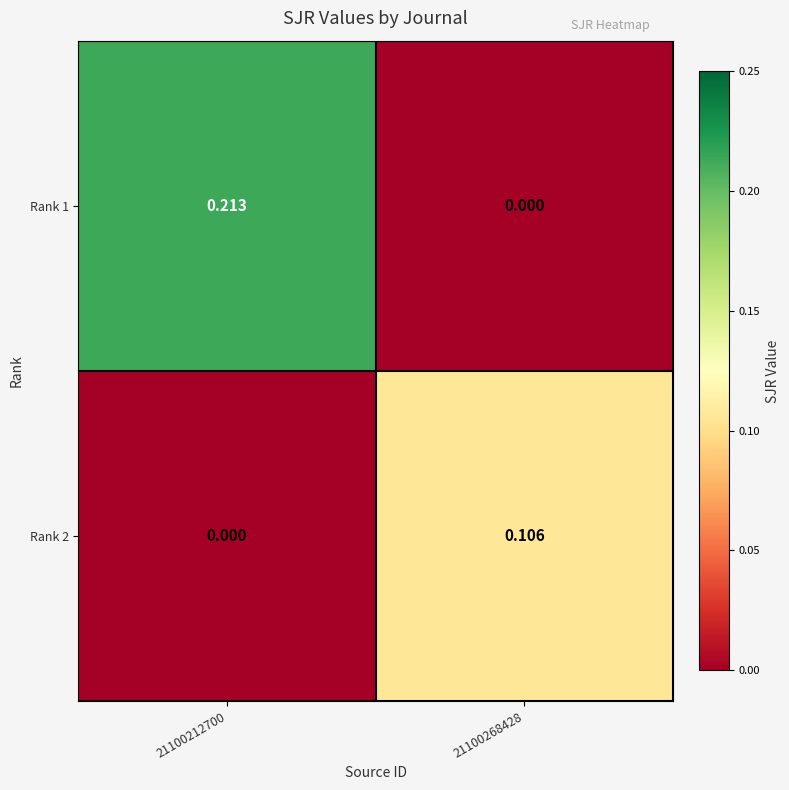

How many data points does each series have?

2